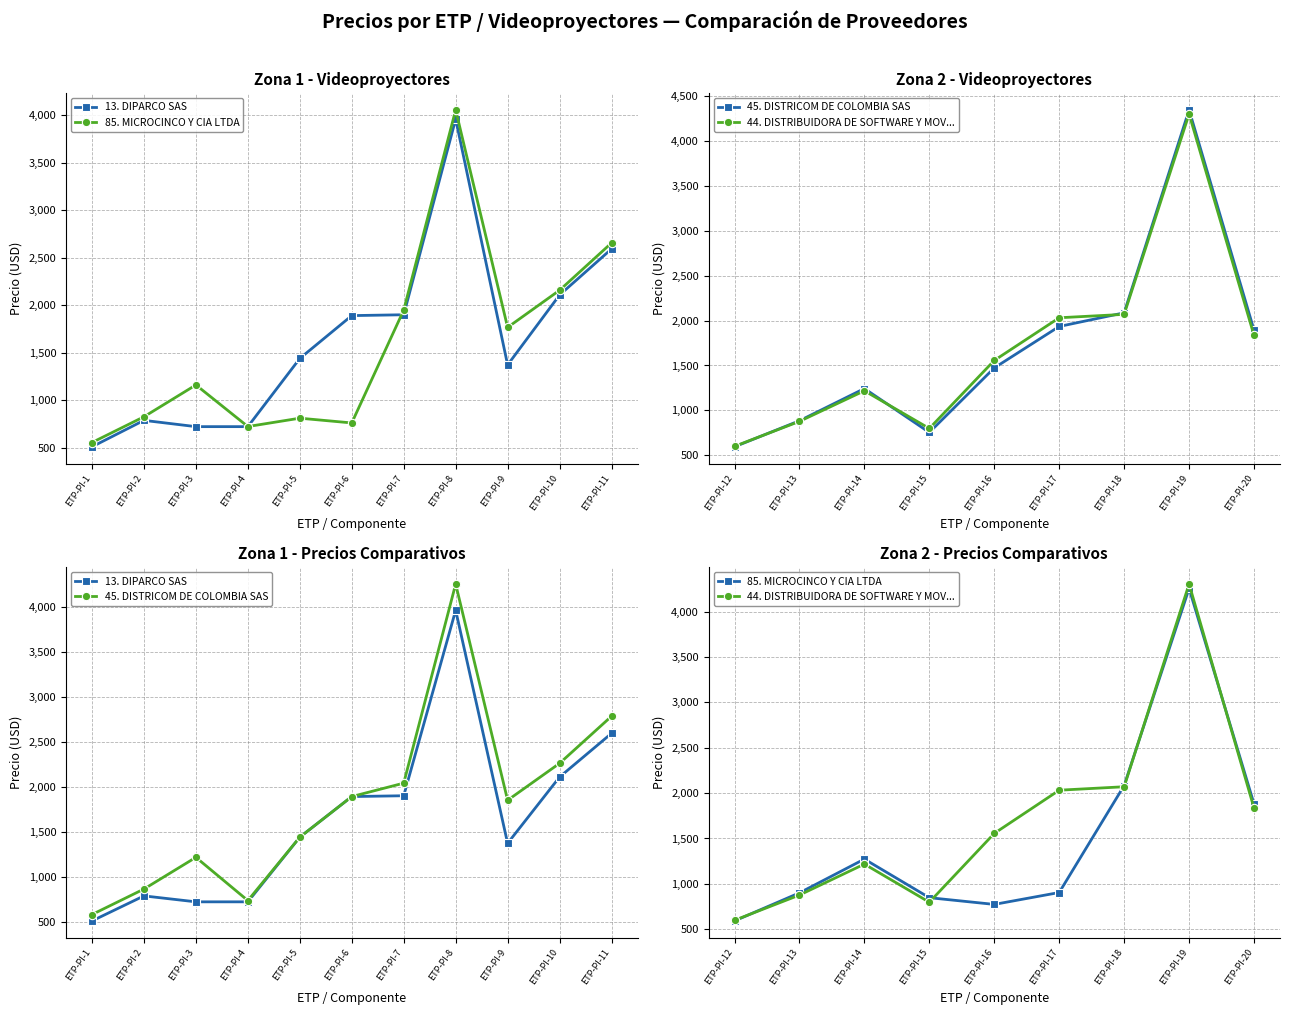

What is the average value of the 13. DIPARCO SAS series?

1572